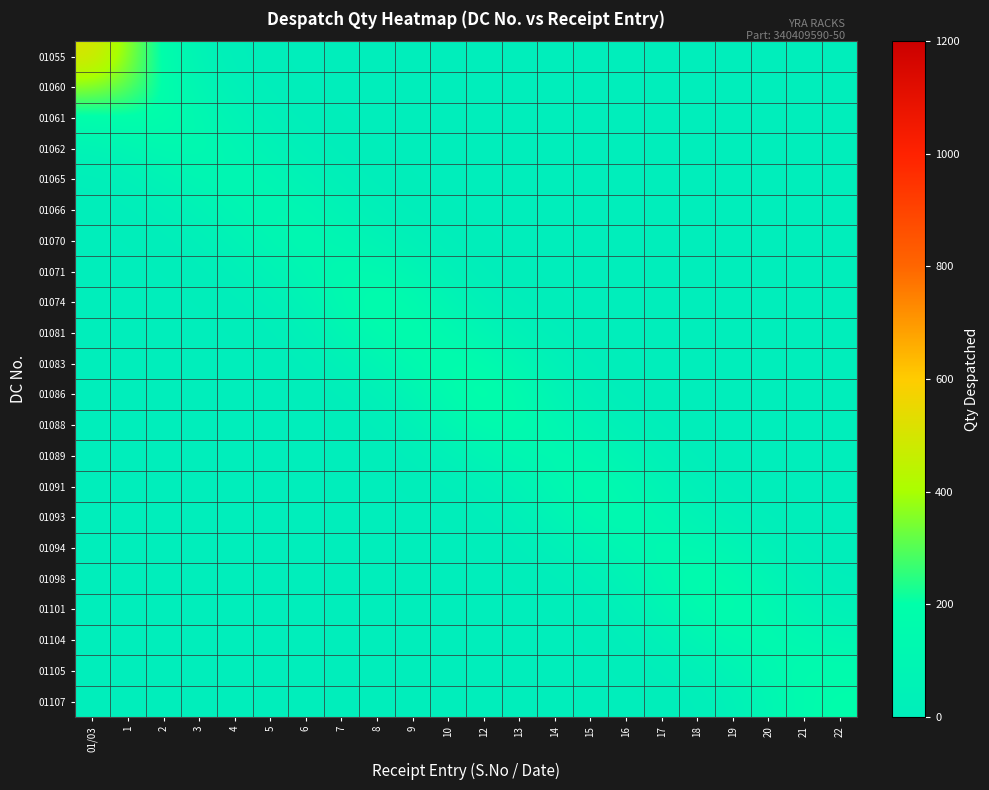

What is the total value across all series at 4?

517.1